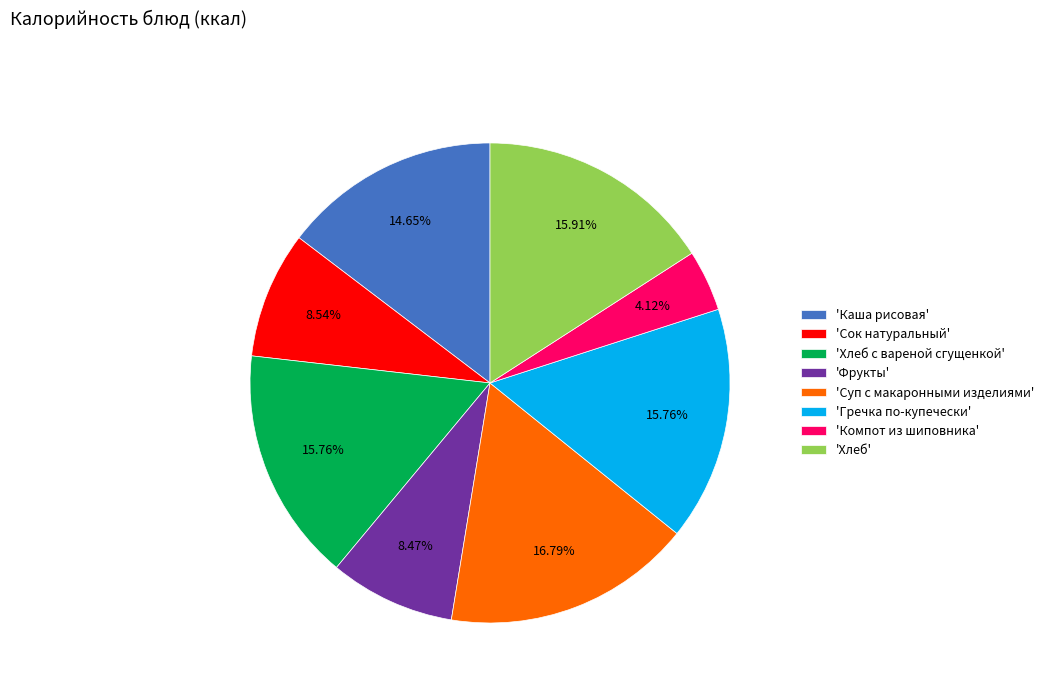

Do 'Сок натуральный' and 'Гречка по-купечески' together represent more than half of the pie?

No